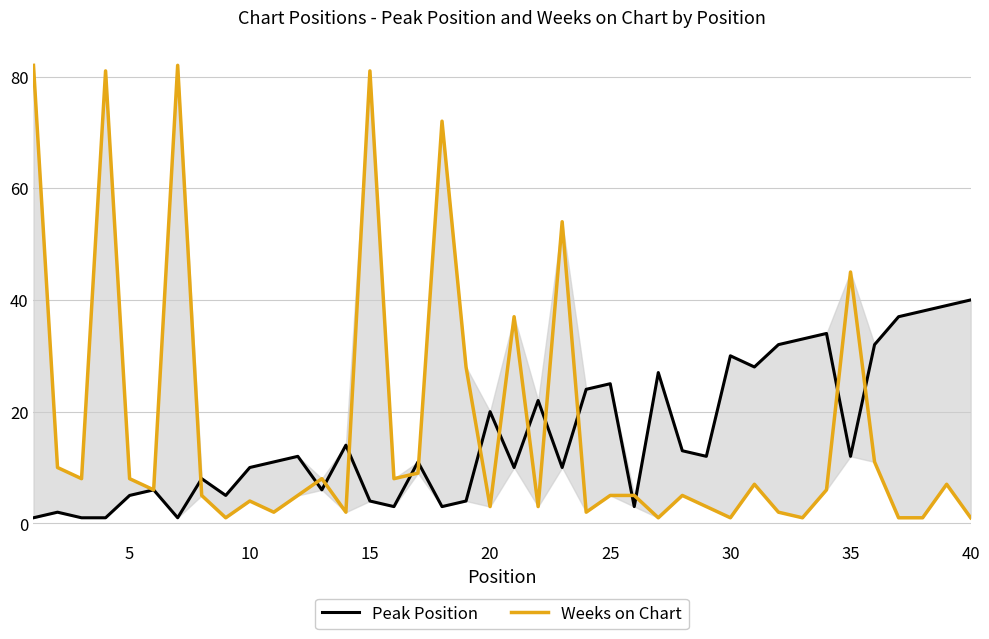

Rank the series by their maximum value, from lowest to highest.

Peak Position, Weeks on Chart